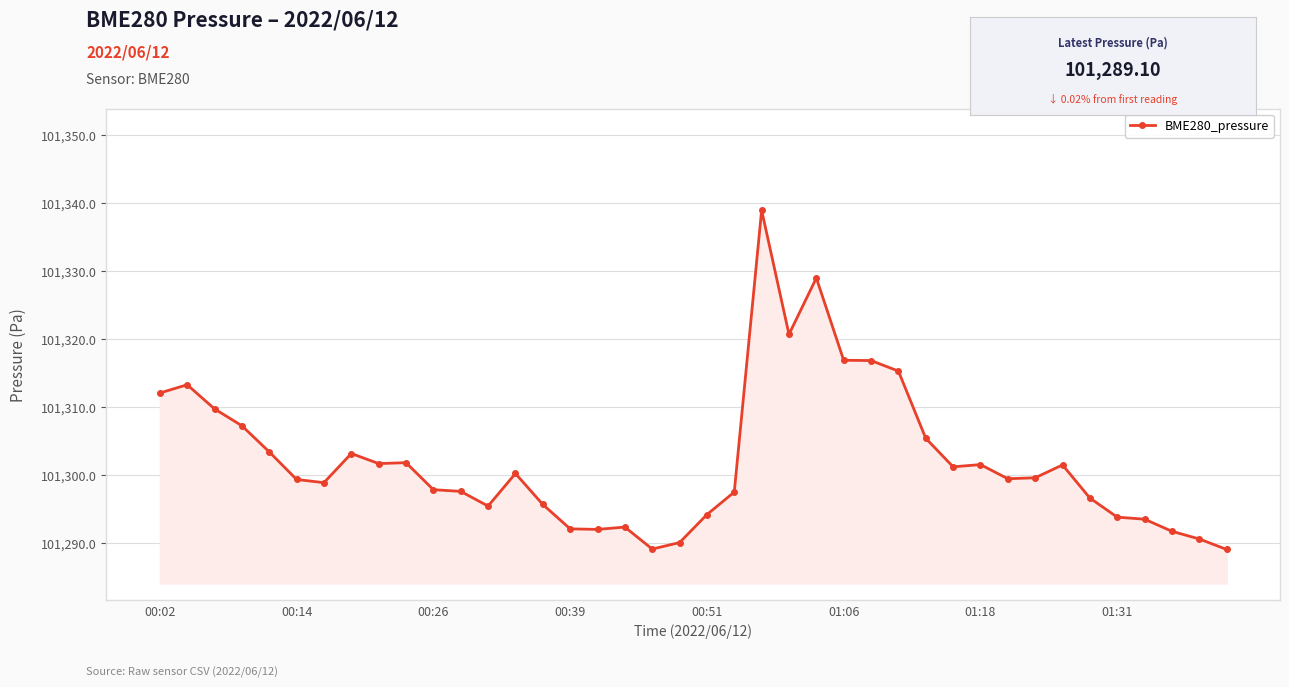

What is the smallest value displayed?

101289.1